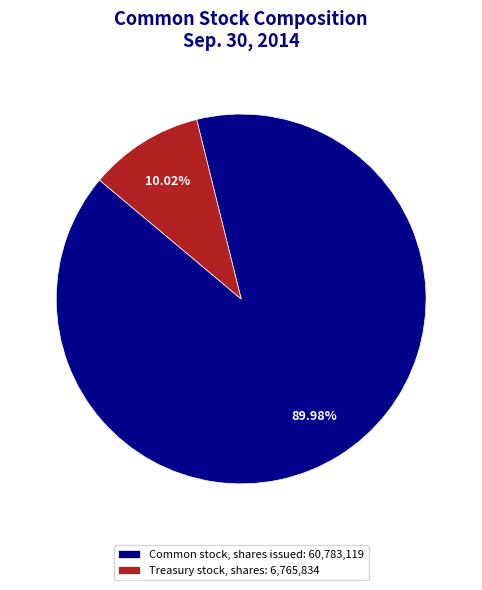

Which slice is the smallest?

Treasury stock, shares